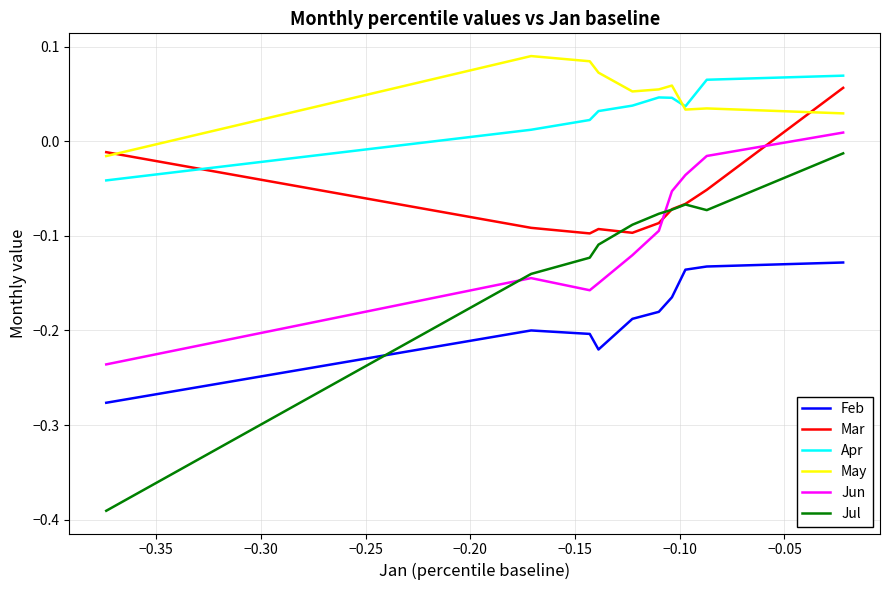

What is the average value of the Jul series?

-0.1